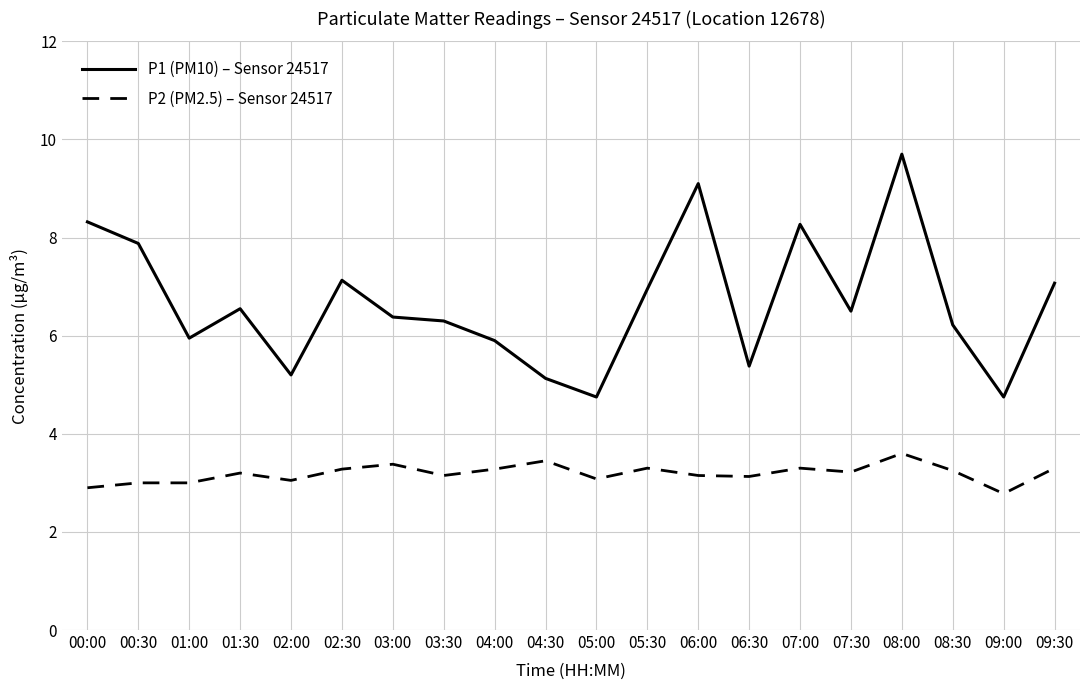

What is the difference between the highest and lowest values at 05:00?

1.7